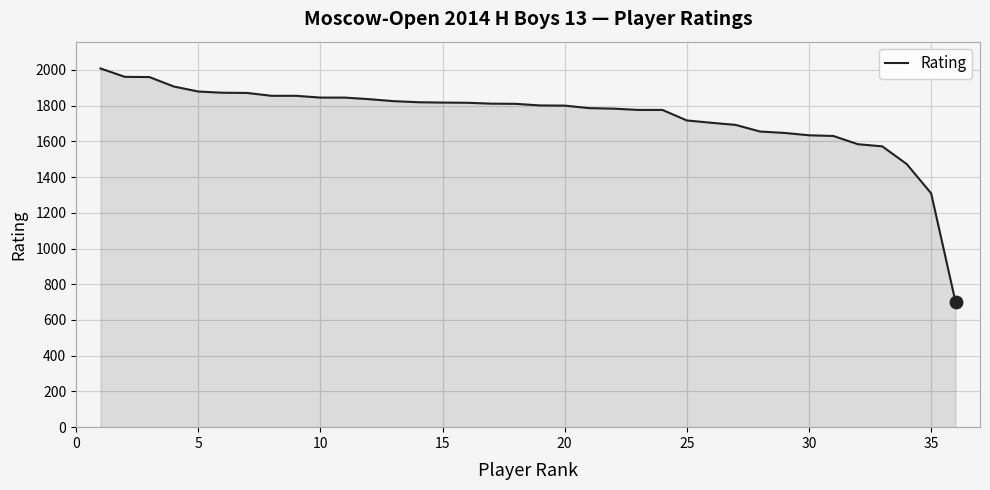

What is the maximum value shown in the chart?

2008